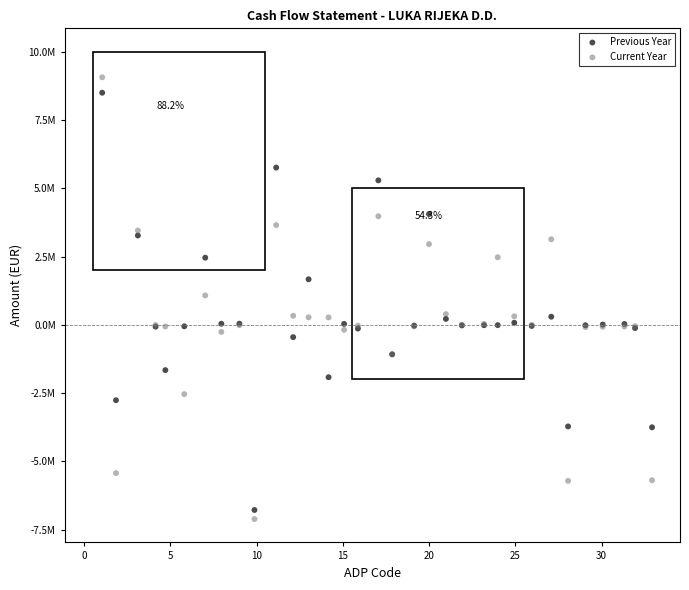

Which series reaches the minimum Y coordinate?

Current Year